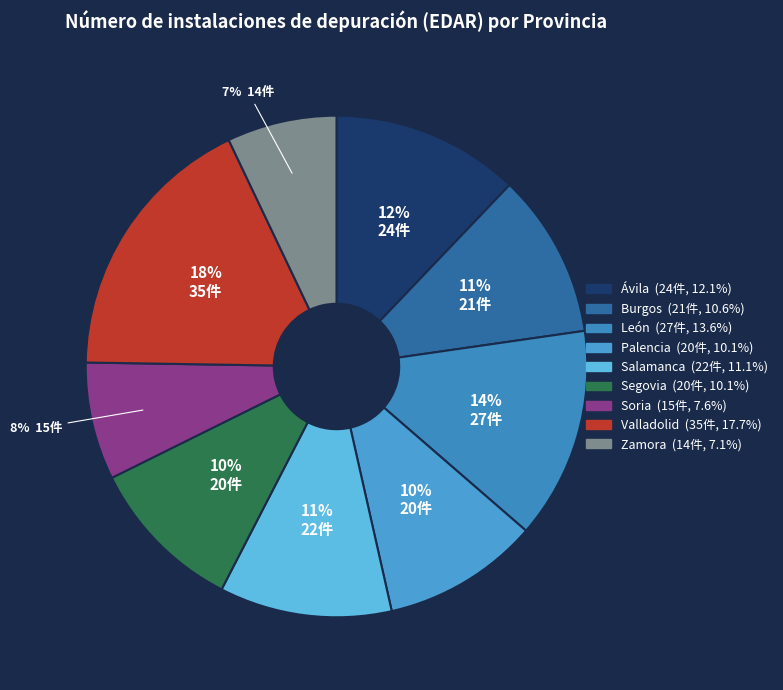

To the nearest percent, what is the difference between the Salamanca and Segovia slice percentages?

1%